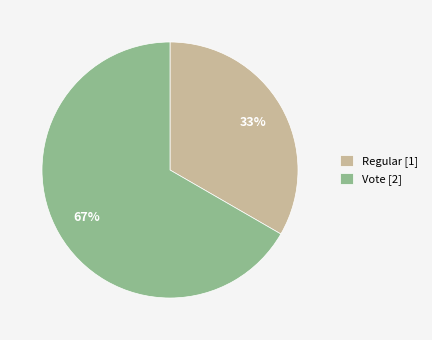

To the nearest percent, what is the average slice percentage?

50%